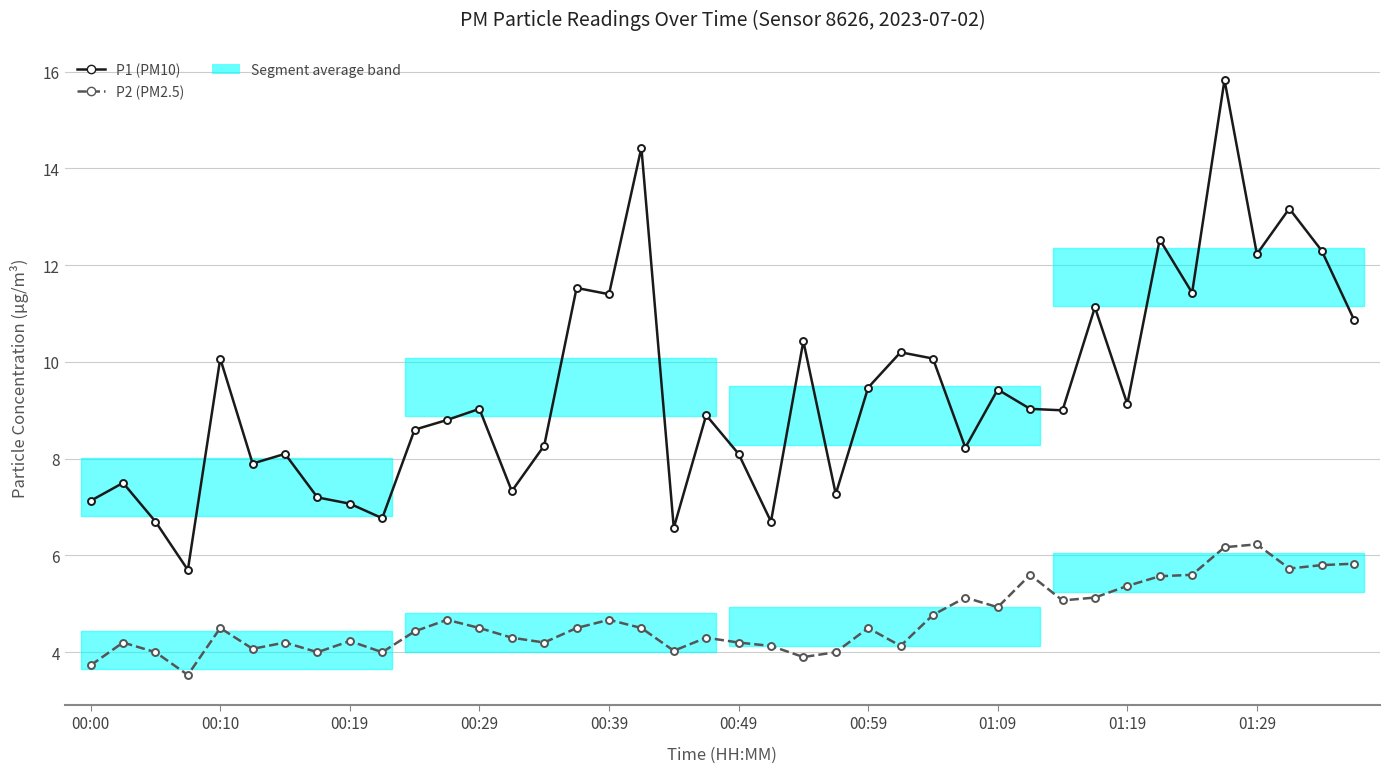

Which series has the widest spread of values?

P1 (PM10)